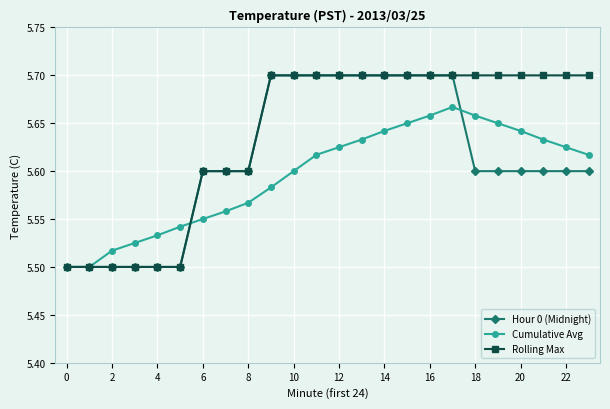

How many Rolling Max values are between 5 and 6?

24